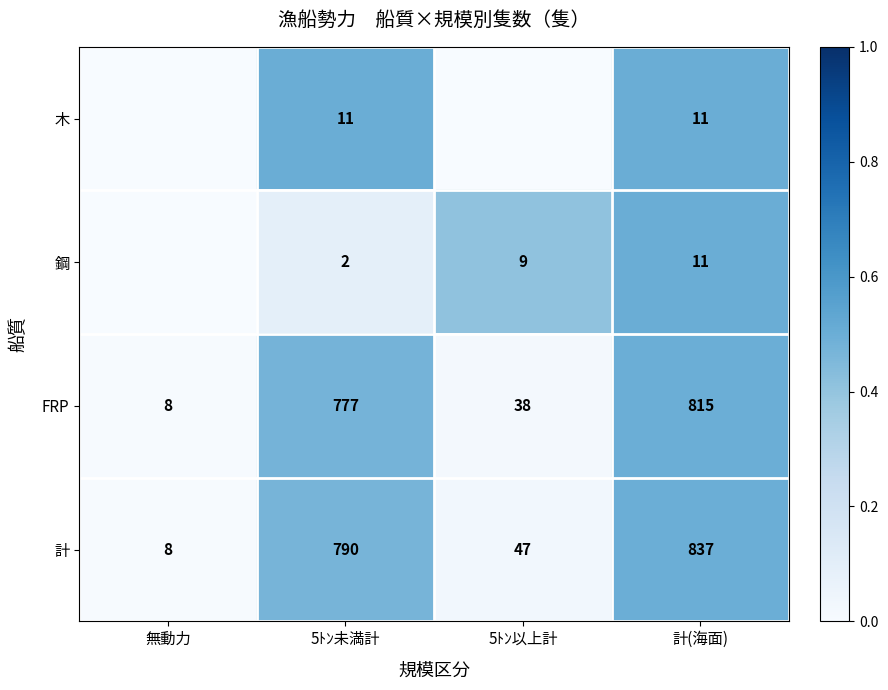

What is the total value across all series at 計(海面)?

1674